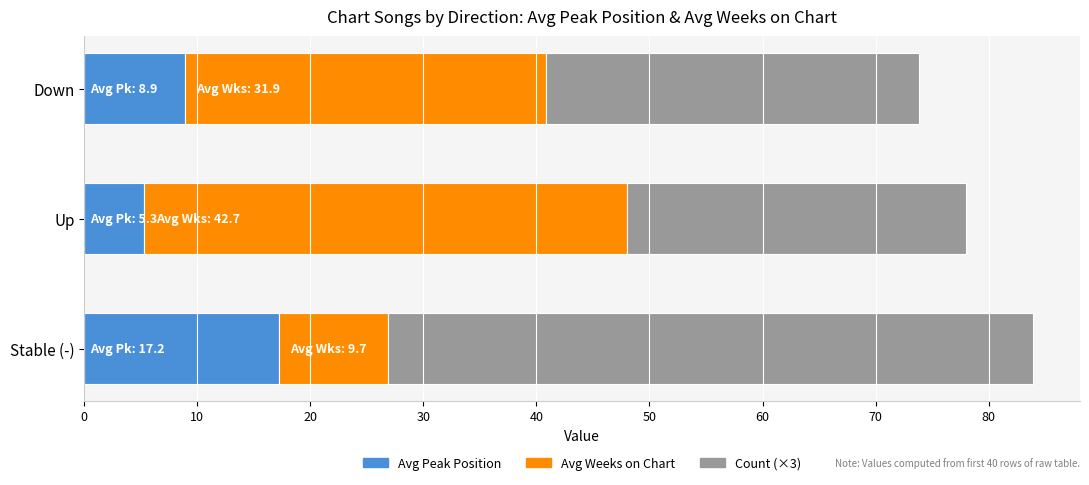

Is it true that Avg Peak Position equals 26.8 at Stable (-)?

False